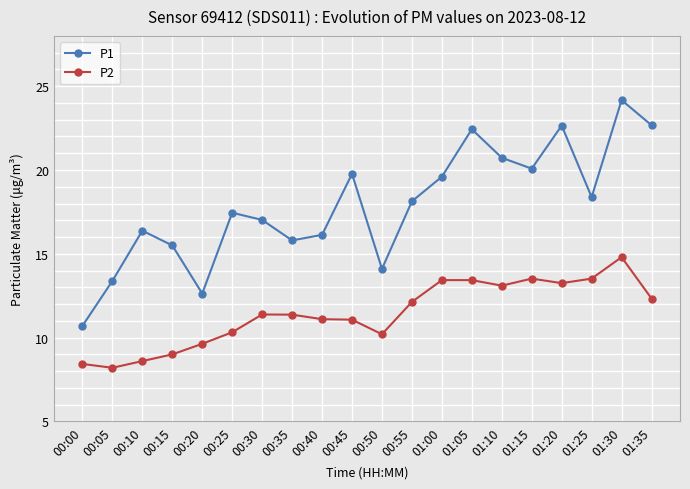

True or false: P2 has a value of 2.6 at 00:50.

False